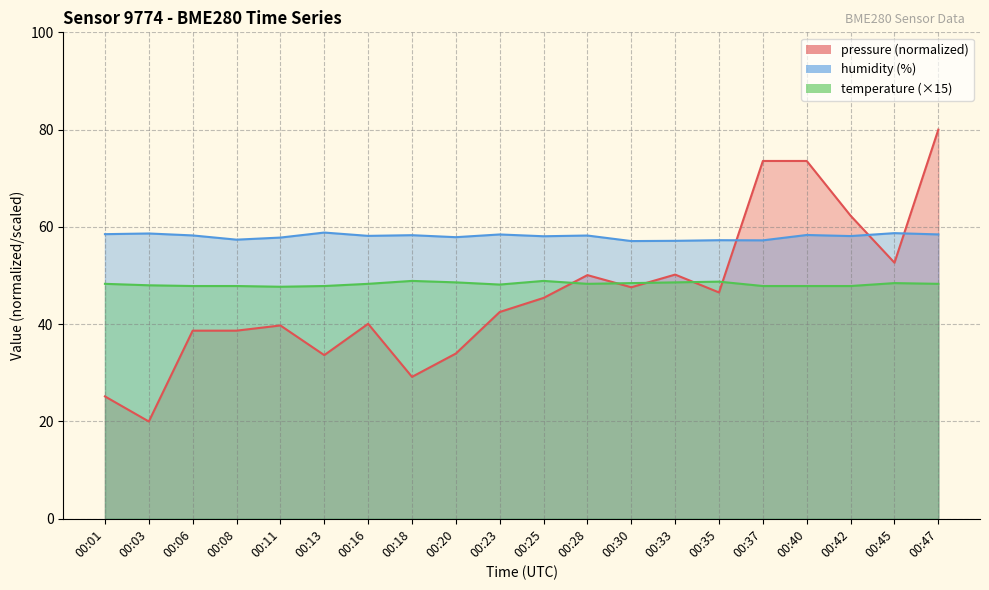

Count the number of data series in this chart.

3